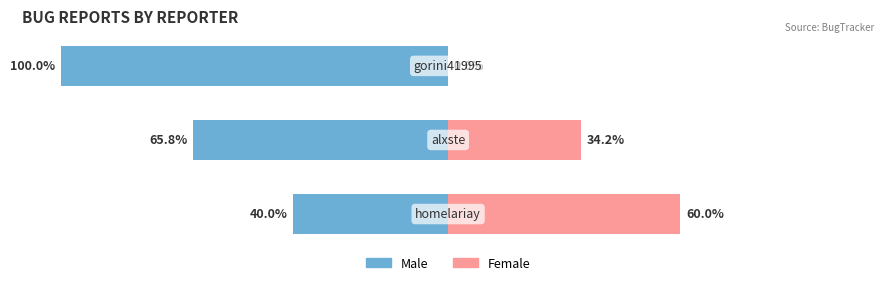

What is the difference between the maximum and minimum values in the Male series?

60.0